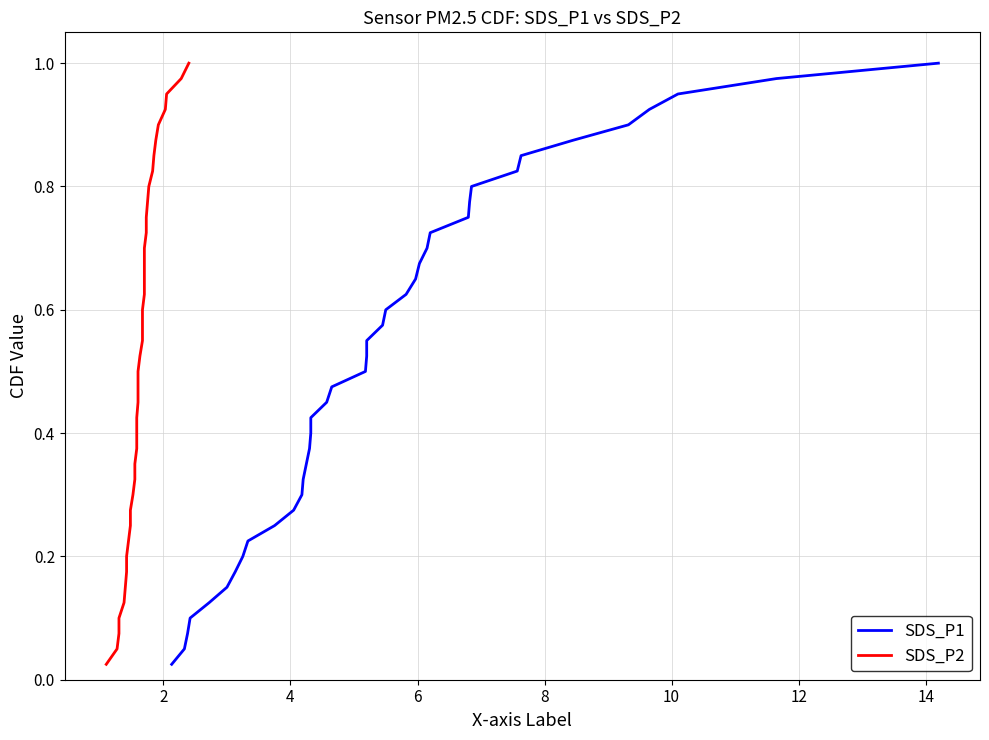

True or false: SDS_P2 and SDS_P1 intersect in this chart.

False